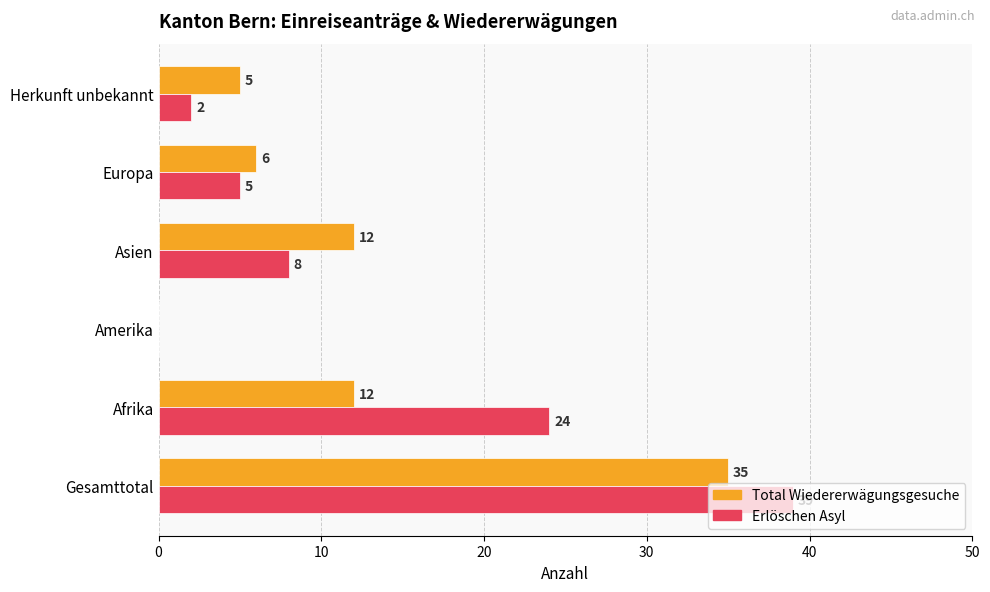

What is the maximum value for Erlöschen Asyl?

39